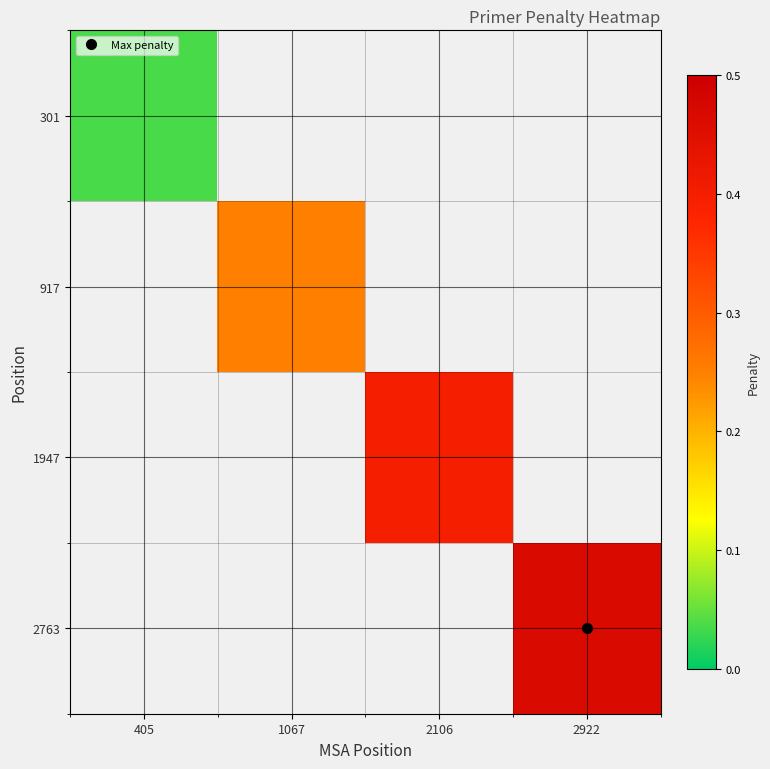

Is the value of 301 at 405 greater than the value of 1947 at 405?

No